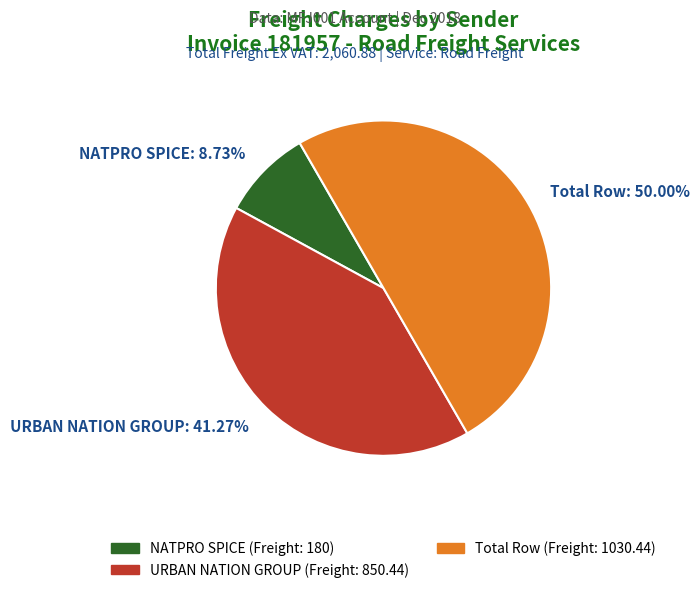

Rank the categories by value from highest to lowest.

Total Row, URBAN NATION GROUP, NATPRO SPICE